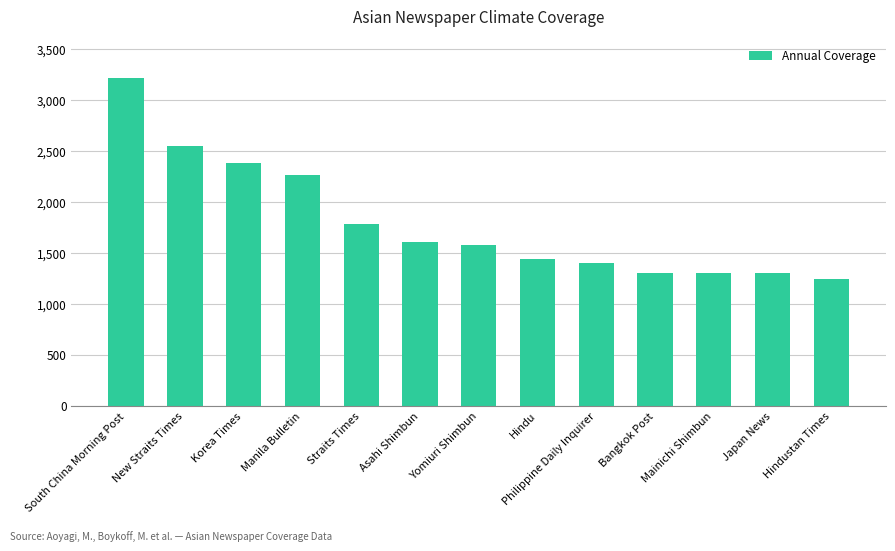

True or false: the data shows 2388 at Korea Times.

True